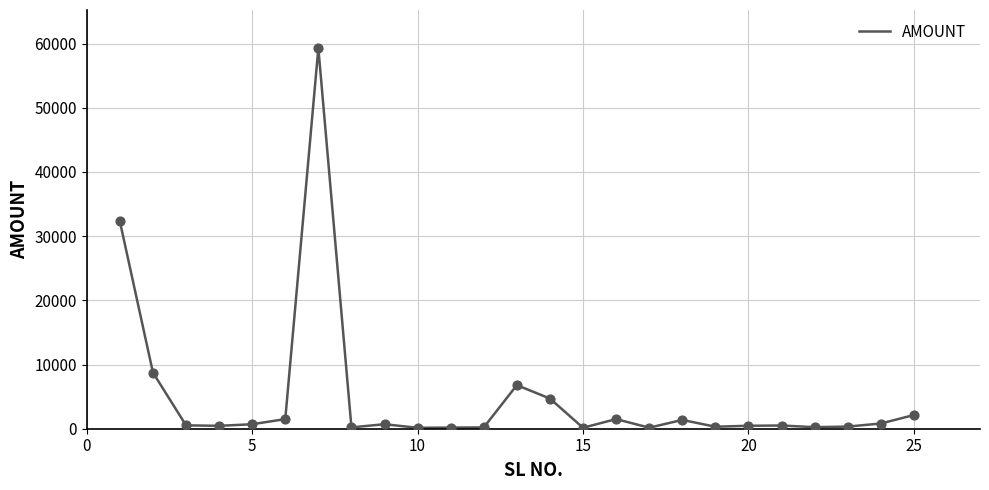

What is the difference between the maximum and minimum values?

59158